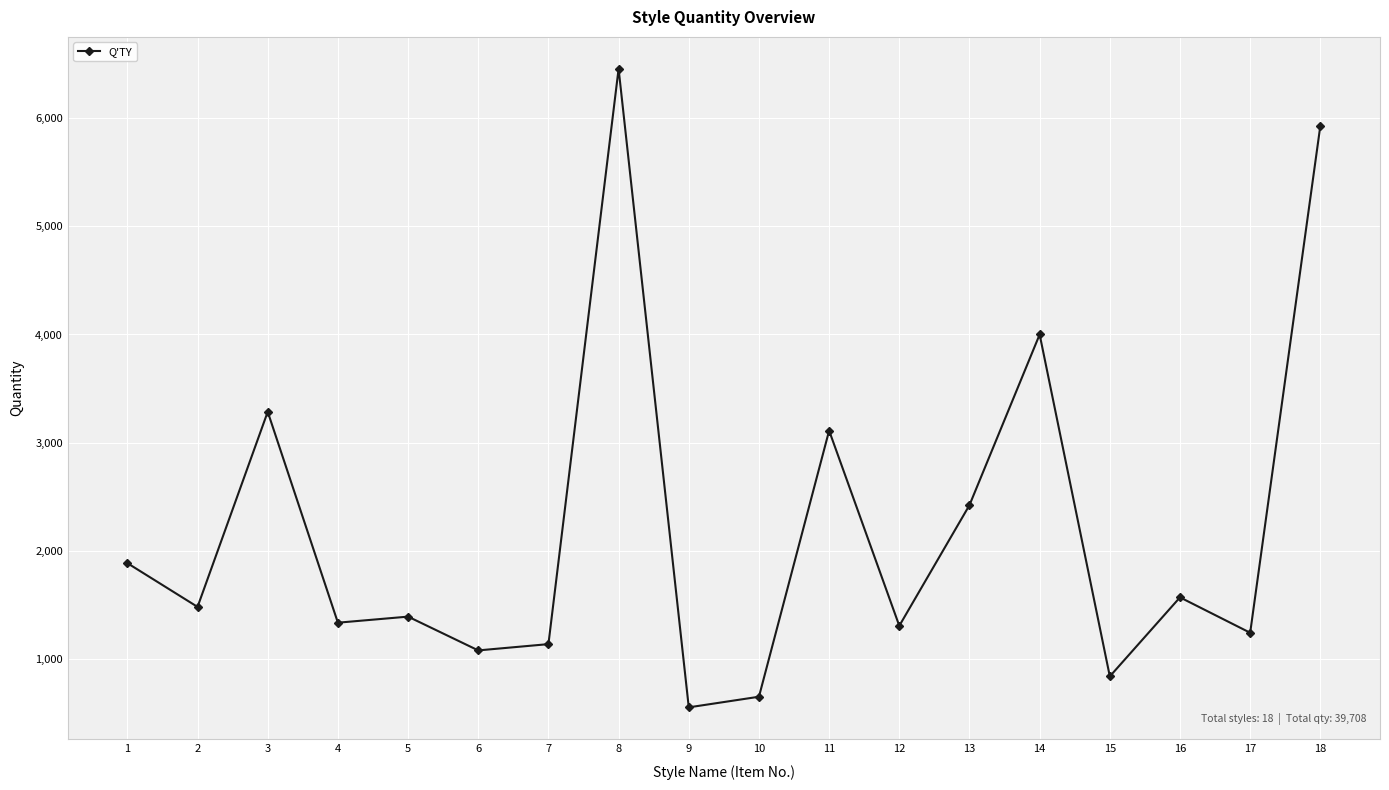

Which category has the highest value across all series?

8